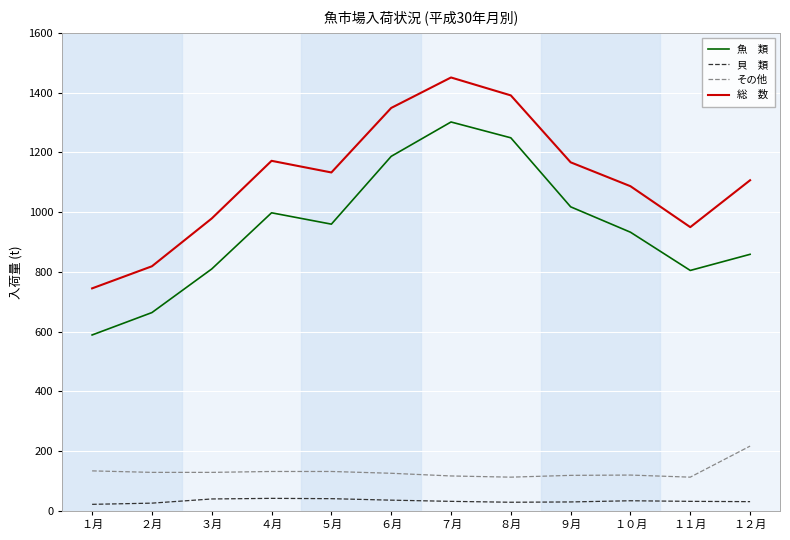

What is the difference between the highest and lowest values at ５月?

1092